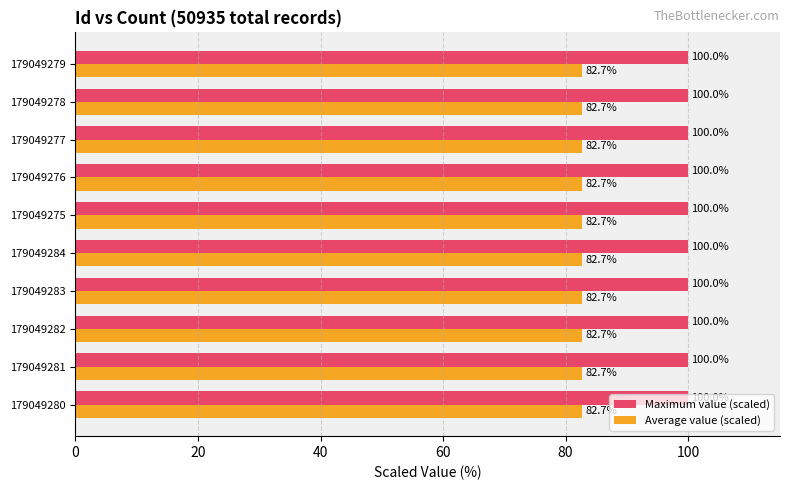

What is the sum of all Maximum value (scaled) values?

1000.0